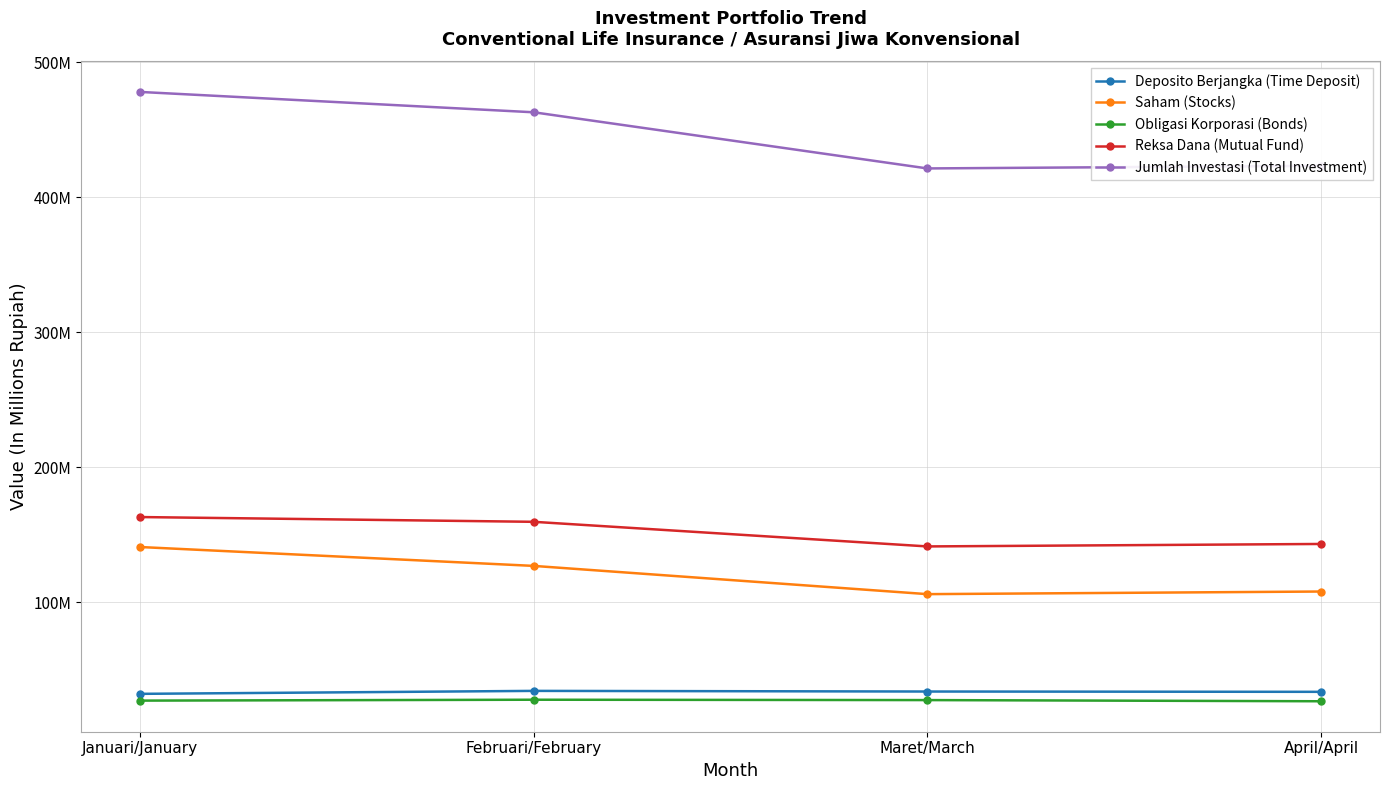

Which label corresponds to the largest value in the chart?

Januari/January